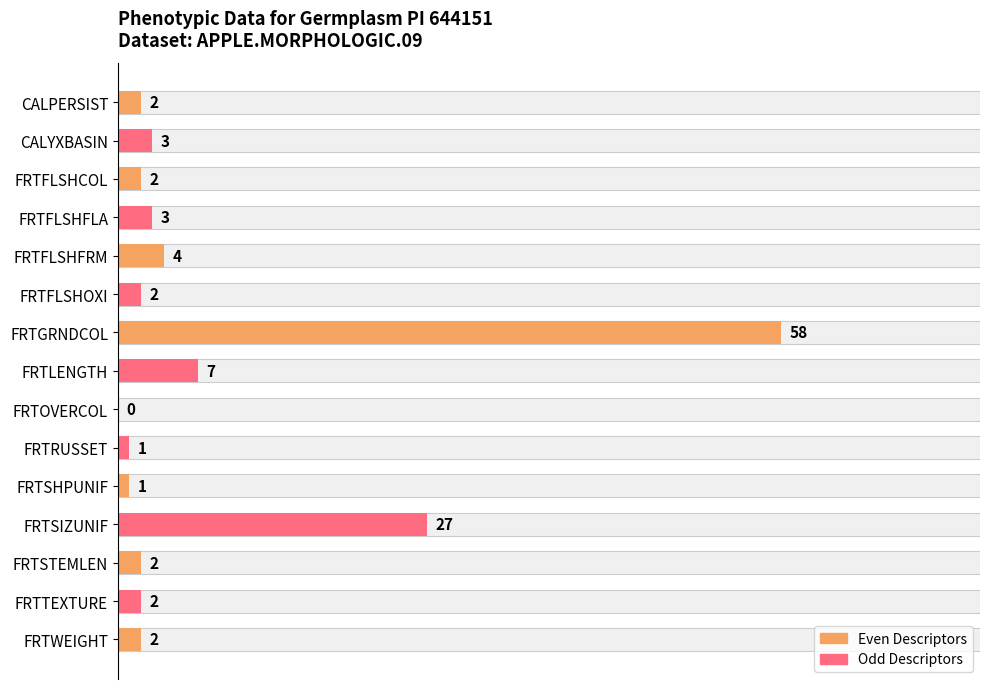

Is it true that the value at FRTGRNDCOL is 58?

True